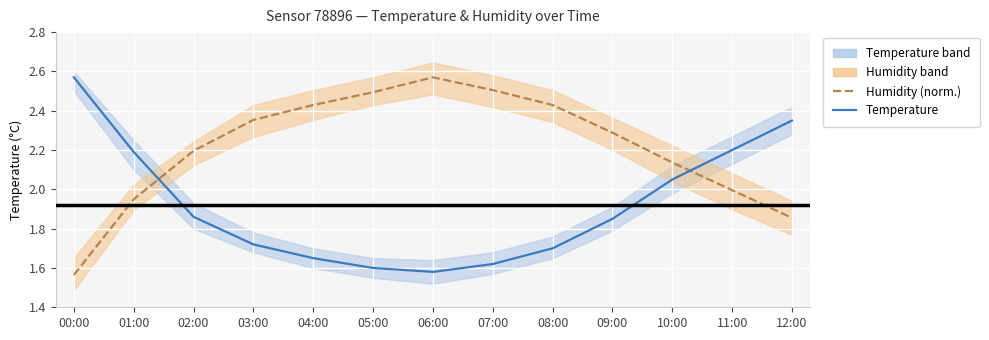

Between 02:00 and 09:00, which series saw the biggest shift?

Humidity (norm.)